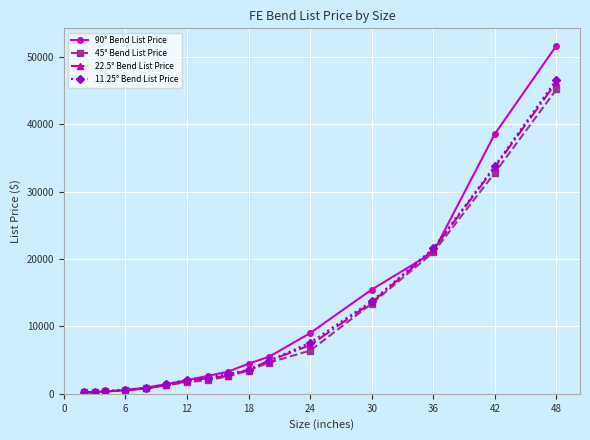

Which series has the largest total across all categories?

90° Bend List Price